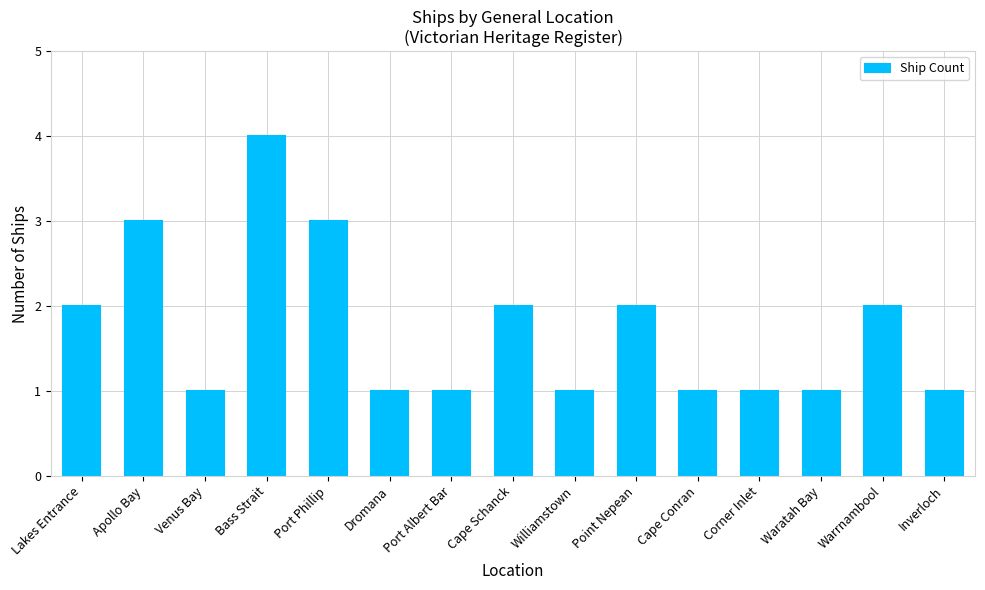

Does the chart contain any negative values?

No